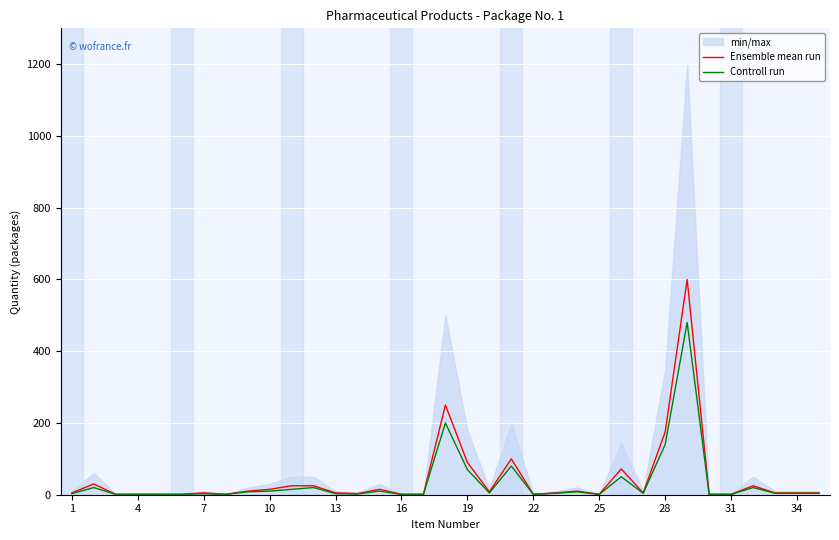

What is the highest value of the Ensemble mean run series?

600